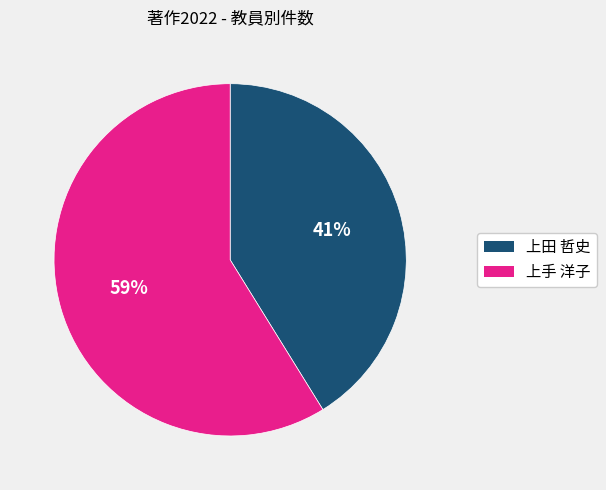

The 上田 哲史 slice represents 48% of the pie. True or false?

False